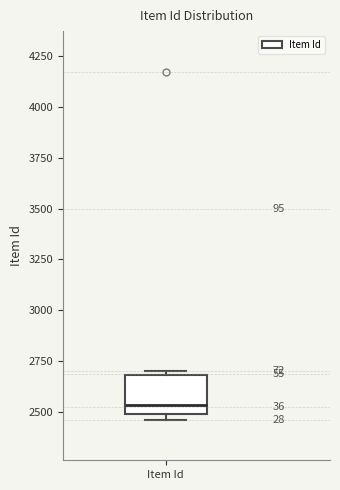

Transcribe this box plot: give where the median line is, the range the box spans, and where the two whiskers end, as read against the y-axis. The values are not printed on the chart, so give them approximately, as read against the axis.

median 2550, box 2500 to 2700, whiskers 2450 to 2700 (just above the box's upper edge)